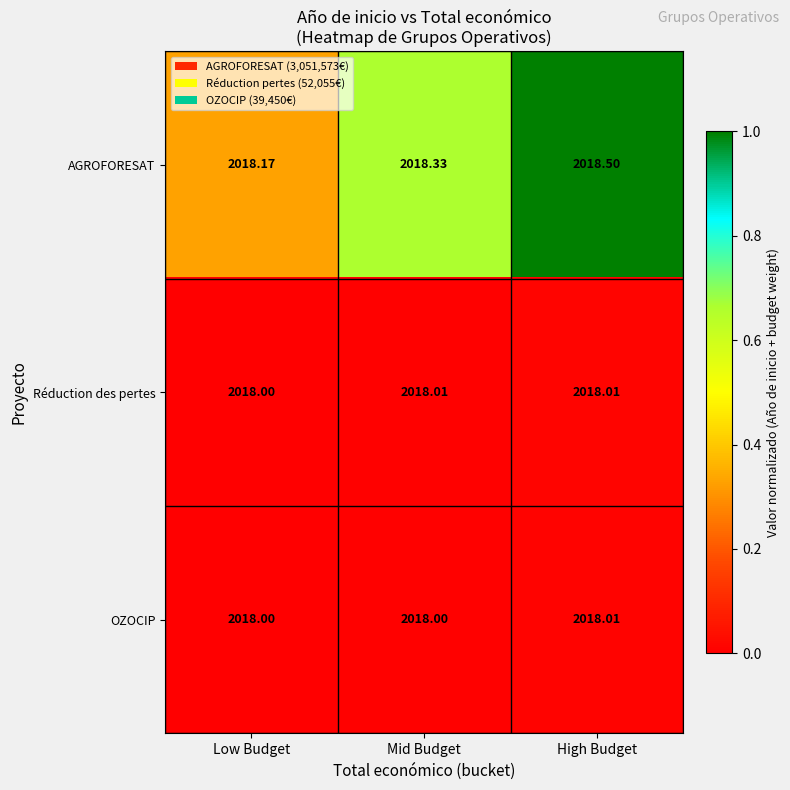

Which series changed the most between Mid Budget and High Budget?

AGROFORESAT